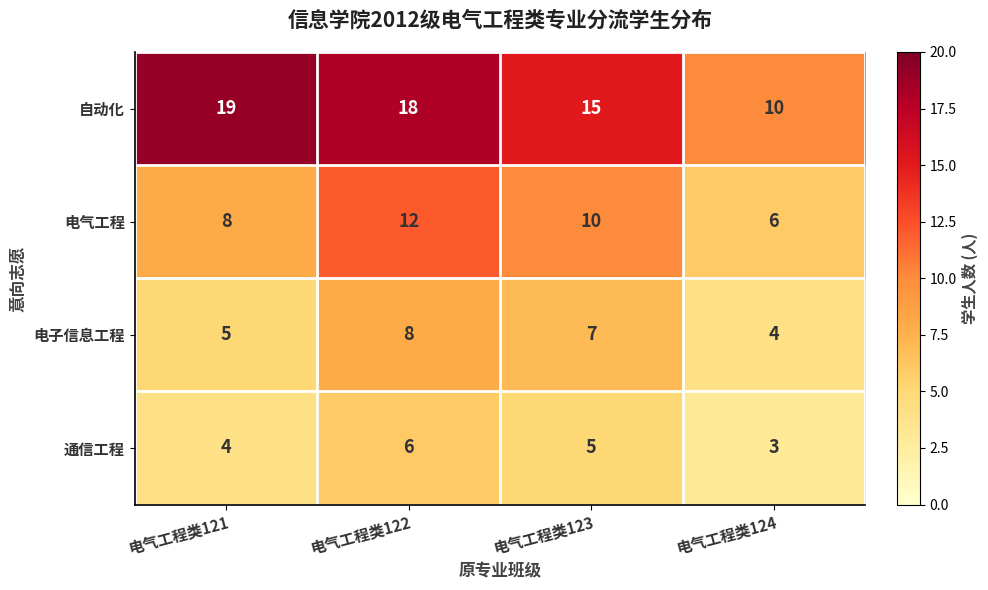

Rank the series by their maximum value, from highest to lowest.

自动化, 电气工程, 电子信息工程, 通信工程